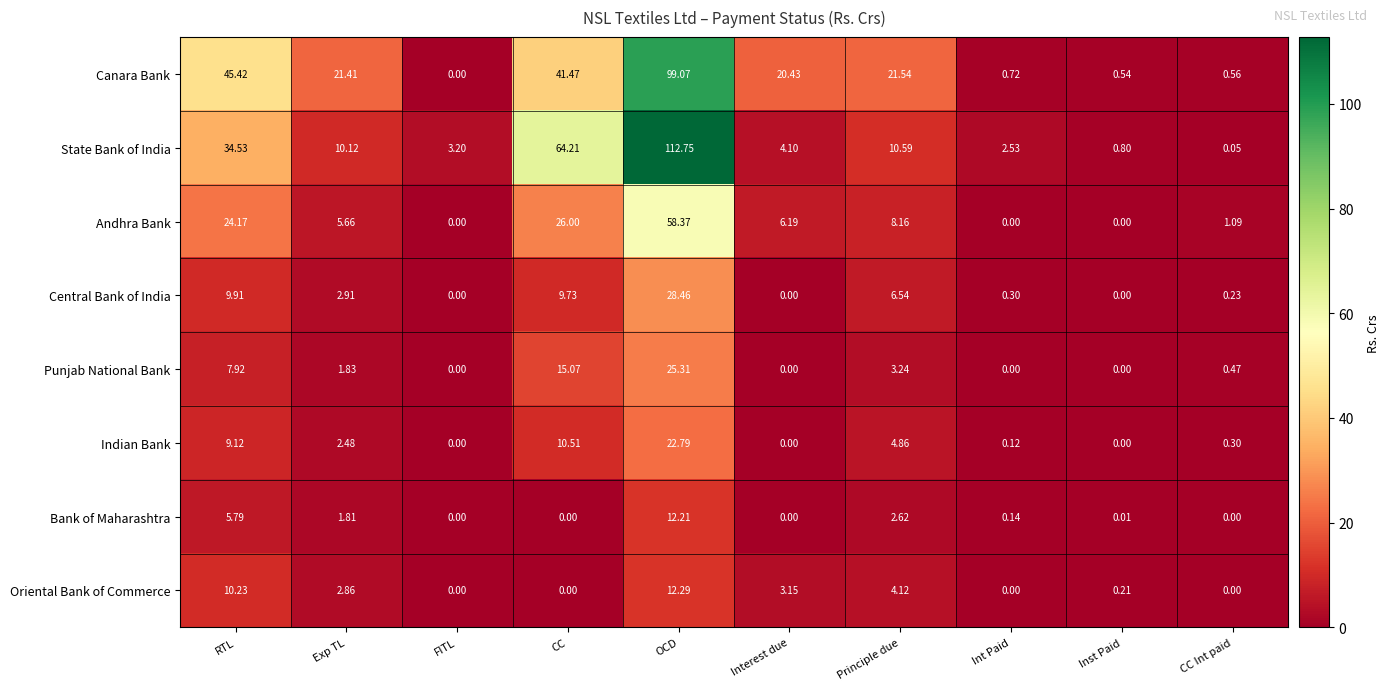

Which series has the largest range (max minus min)?

State Bank of India